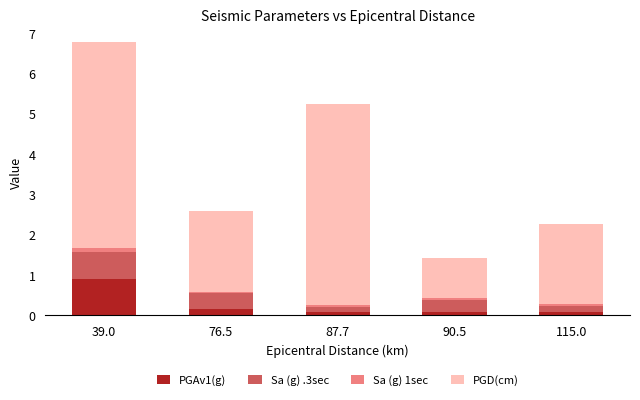

Does the chart contain any negative values?

No